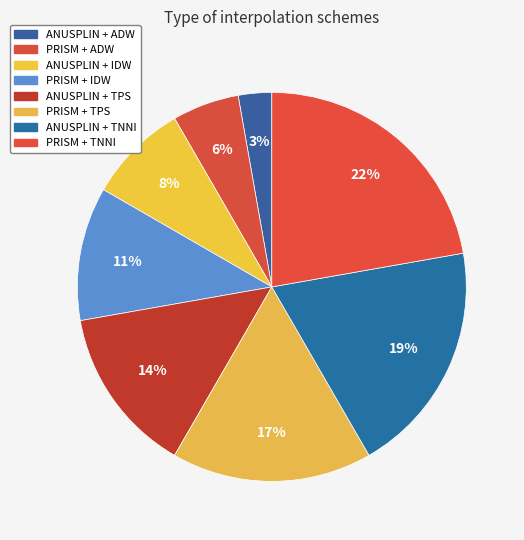

To the nearest percent, what is the combined percentage of ANUSPLIN + IDW and PRISM + IDW?

19%